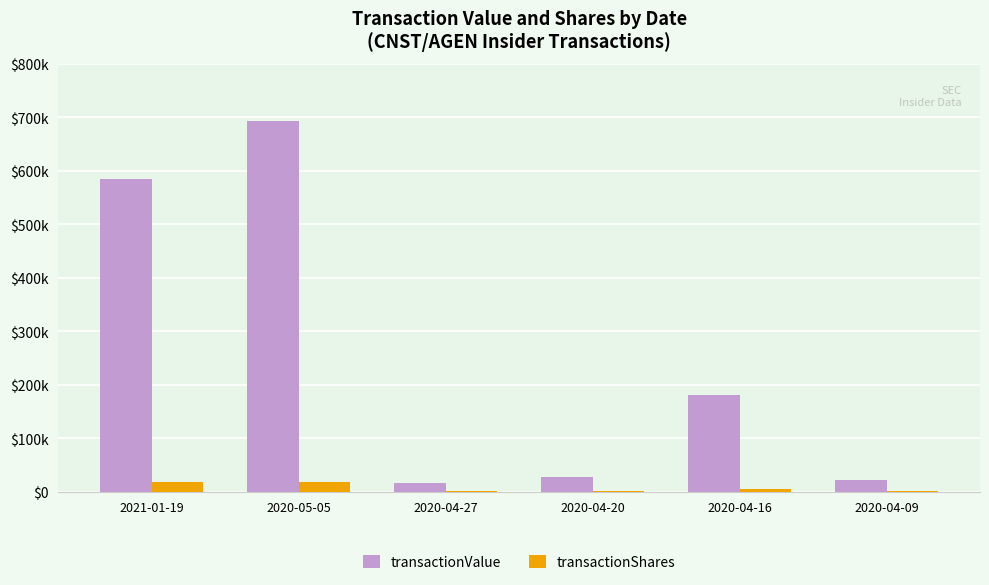

What are all the series names shown in the legend?

transactionValue, transactionShares